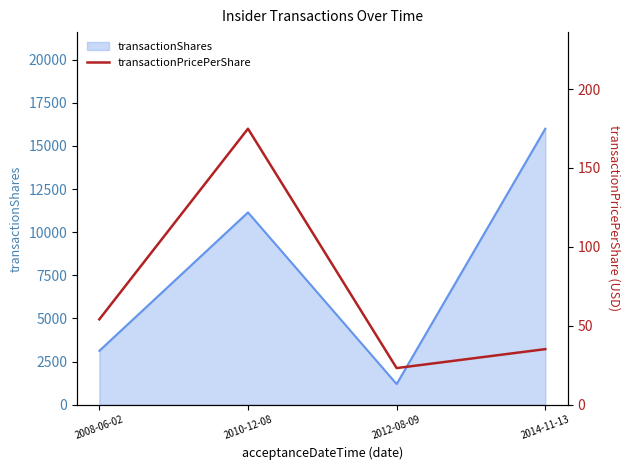

At which label does transactionShares reach its minimum?

2012-08-09